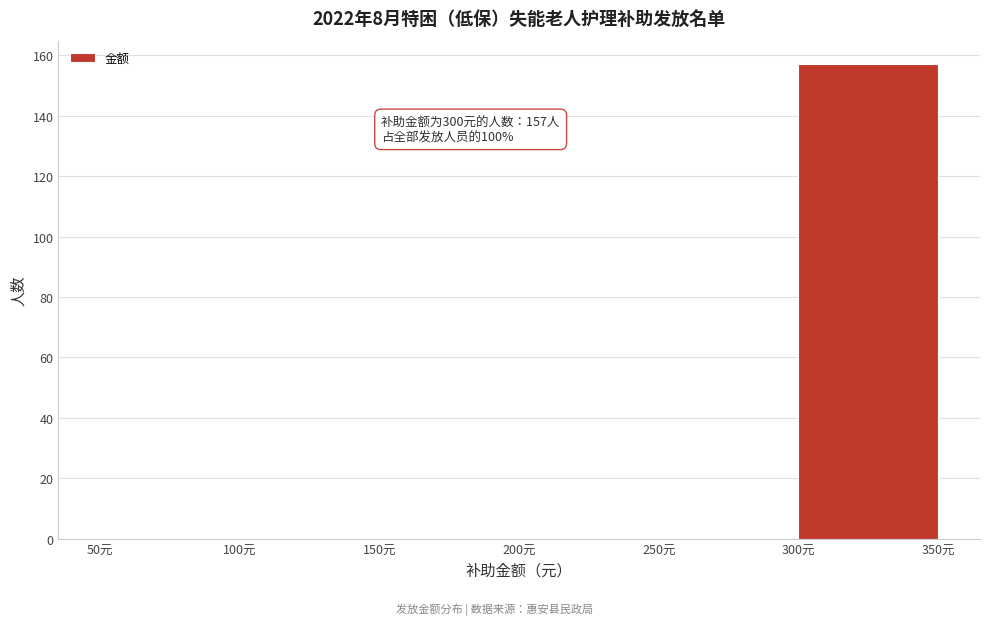

Over which range of the x-axis is the bar tallest?

300 to 350